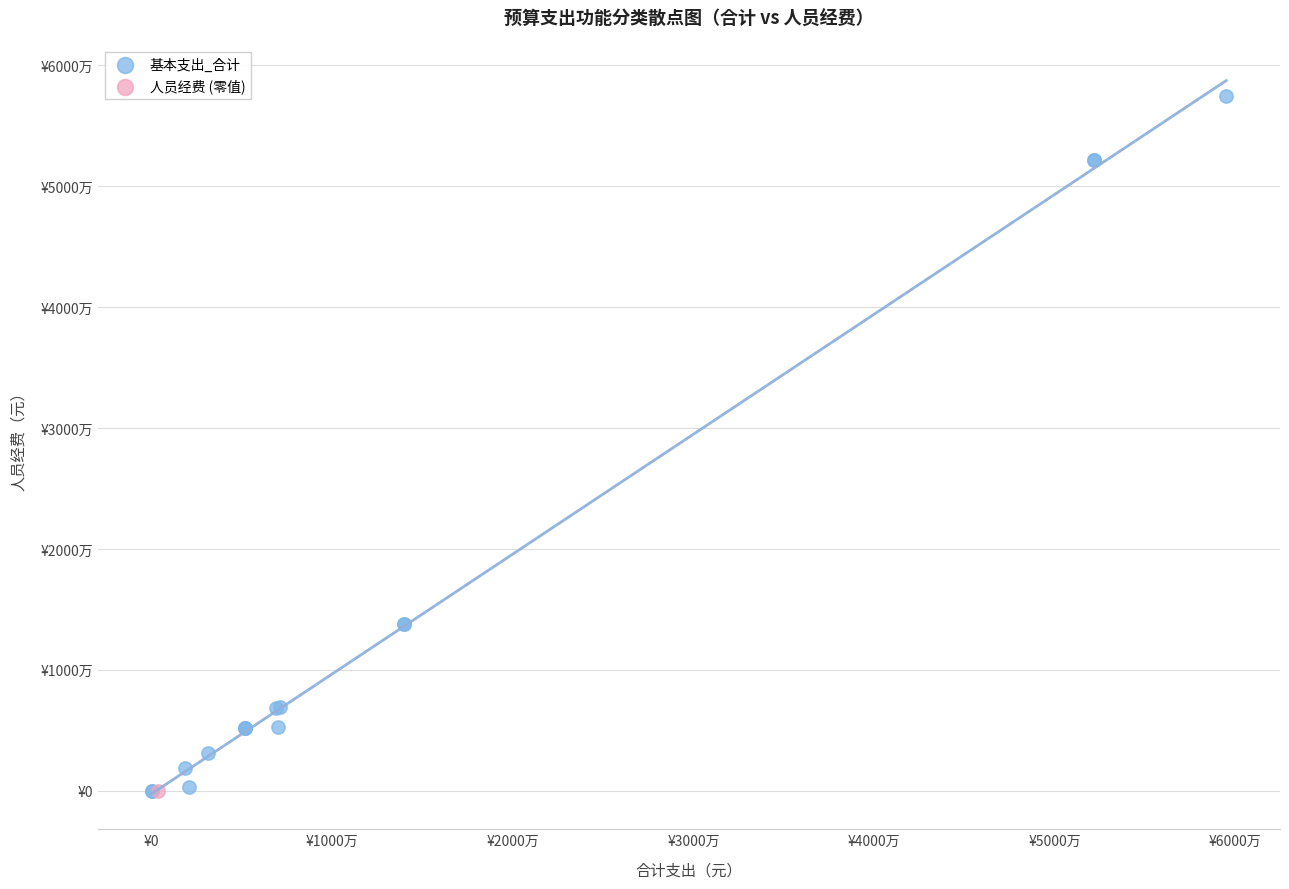

What are all the series names shown in the legend?

基本支出_合计, 人员经费 (零值)